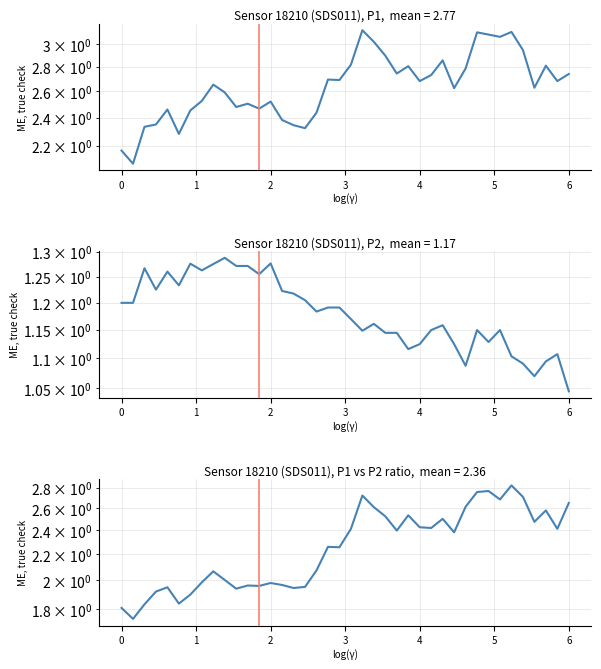

The P2 series shows 1.6 at 21. True or false?

False